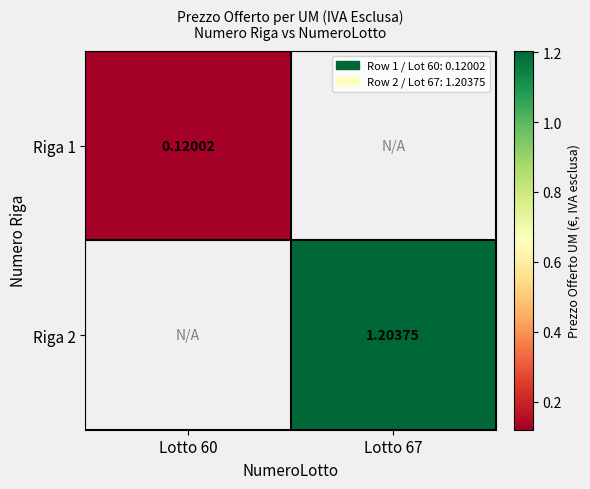

Is the value of Riga 2 at Lotto 67 greater than the value of Riga 1 at Lotto 60?

Yes